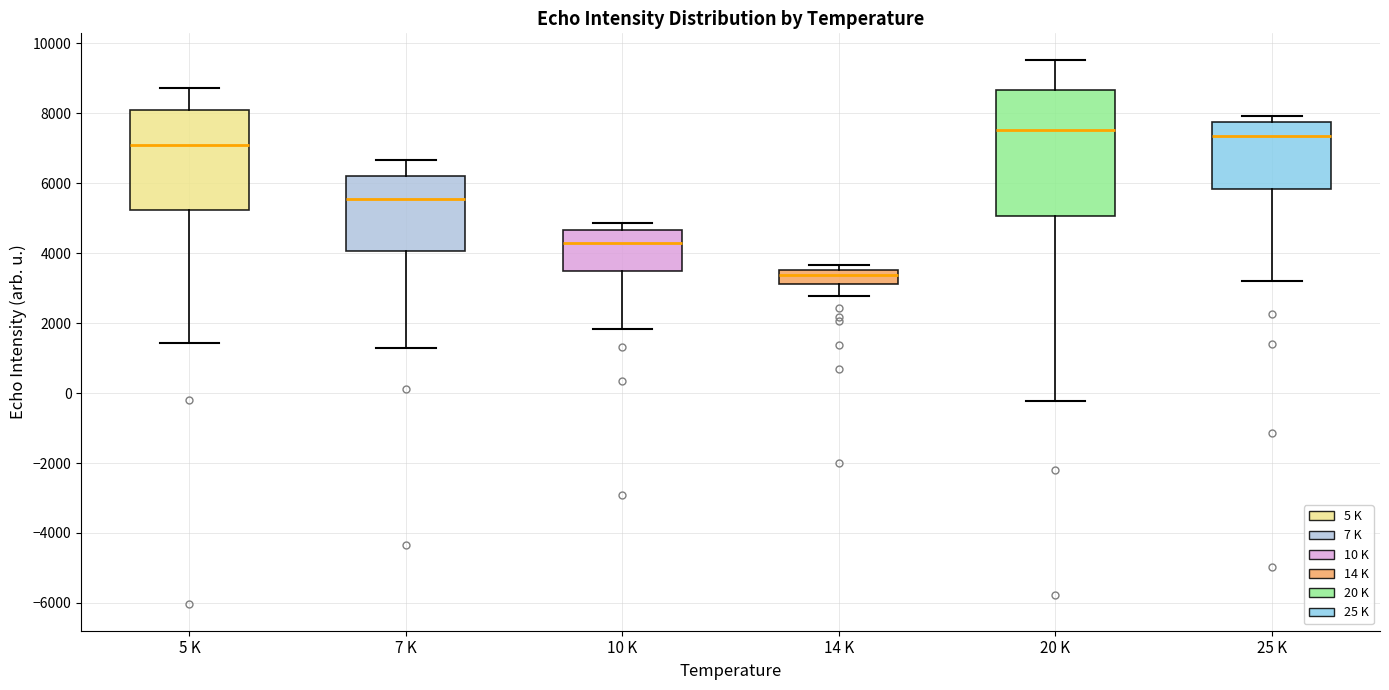

Which box has the lowest median line?

14 K